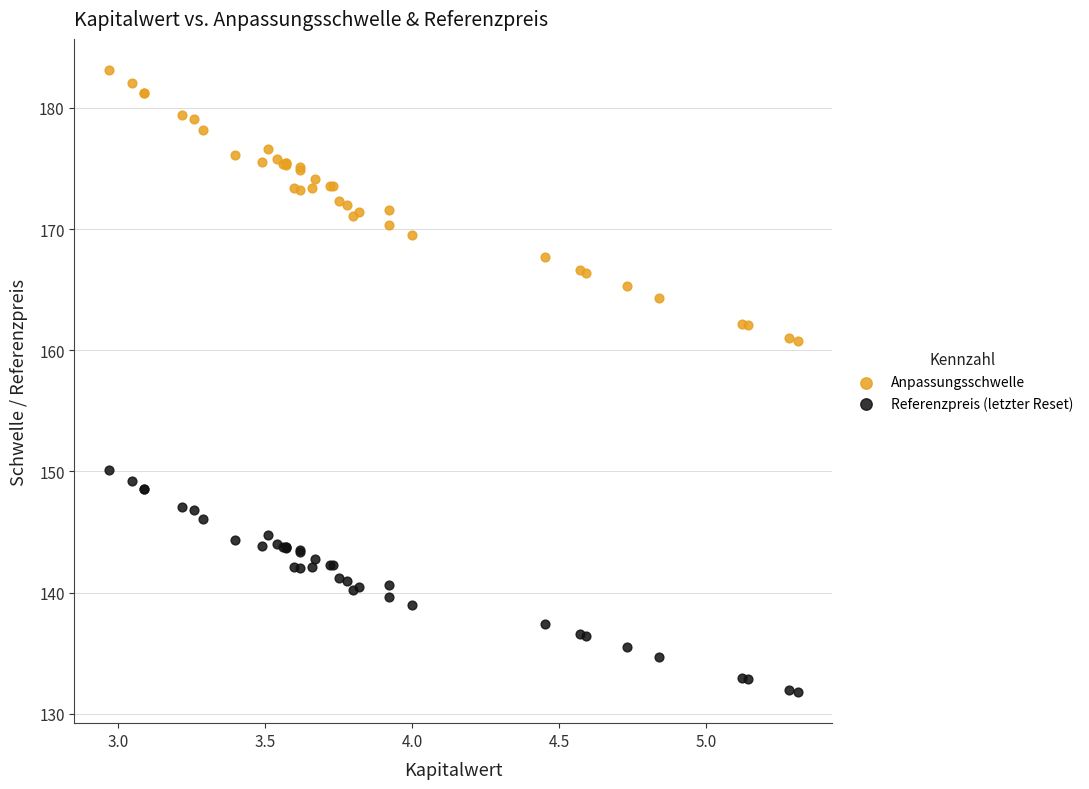

Which series has the largest Y range (max minus min)?

Anpassungsschwelle